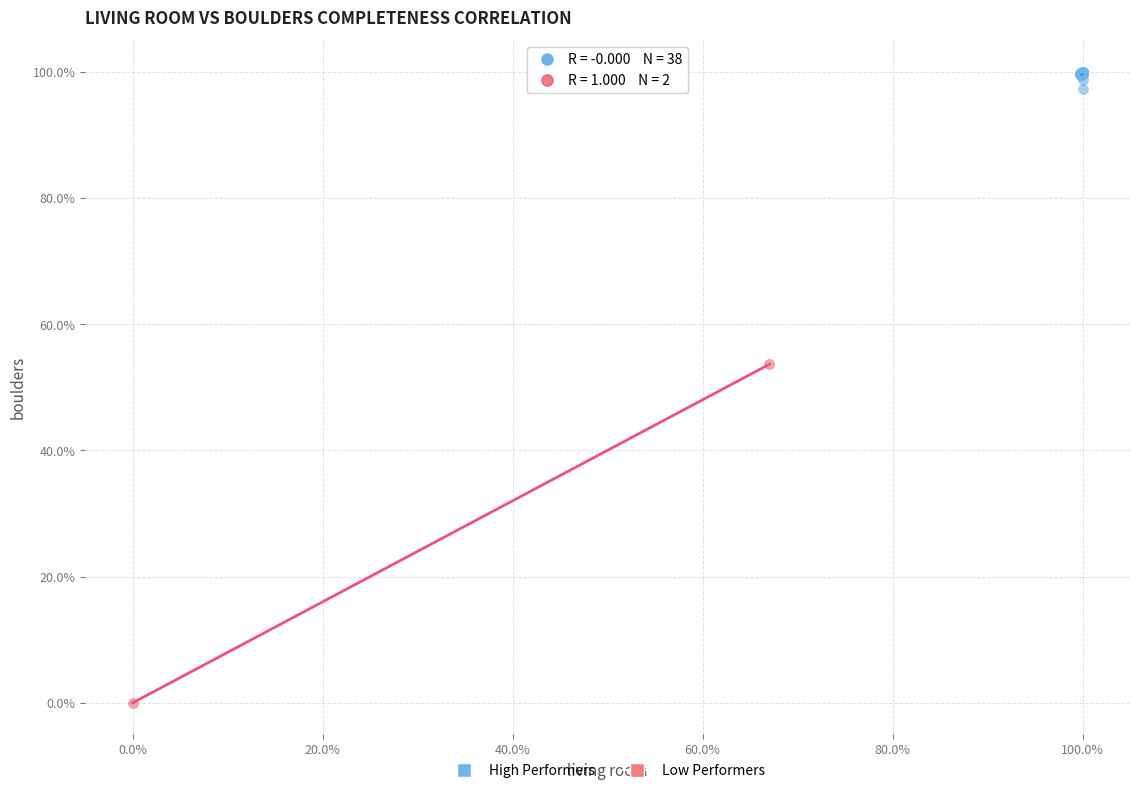

What are all the series names shown in the legend?

High Performers, Low Performers